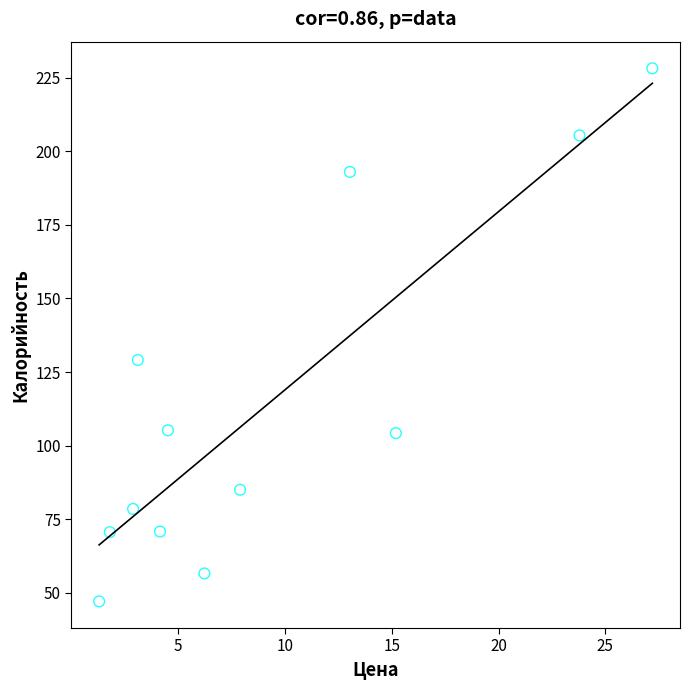

What Y value in the scatter plot is closest to 137?

129.1